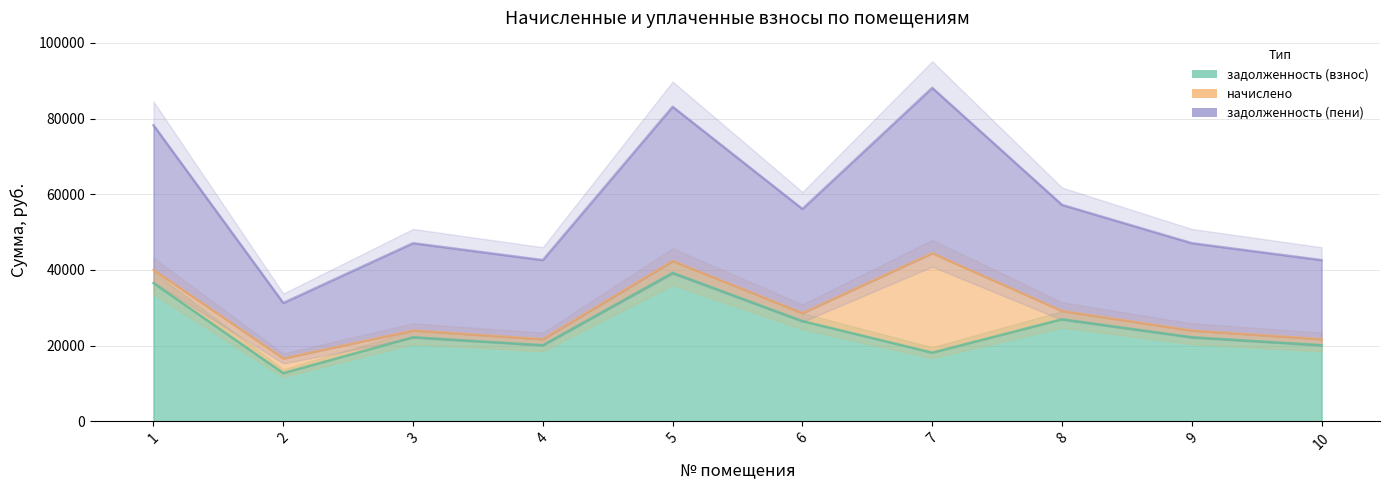

True or false: начислено and задолженность (взнос) intersect in this chart.

False